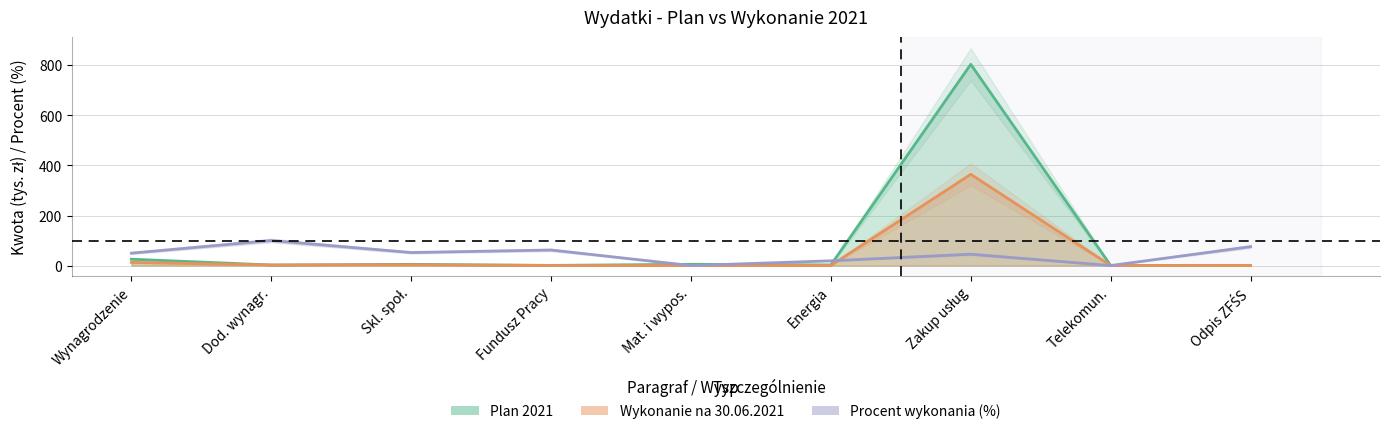

How many data points does each series have?

9